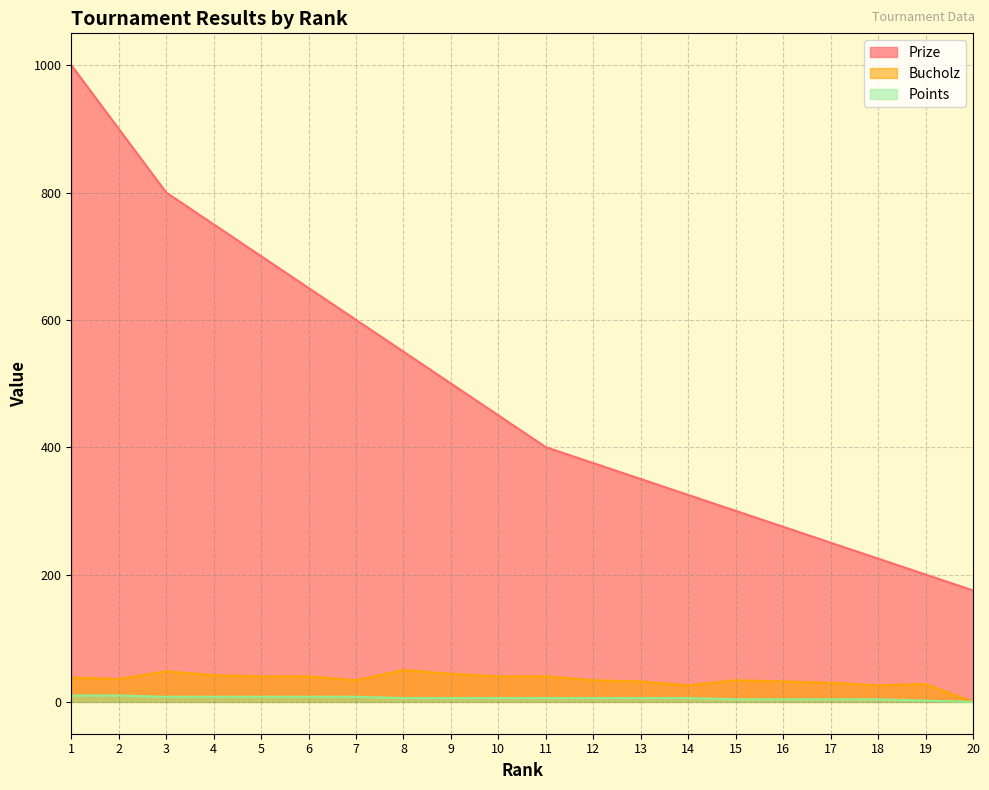

What is the greatest value displayed?

1000